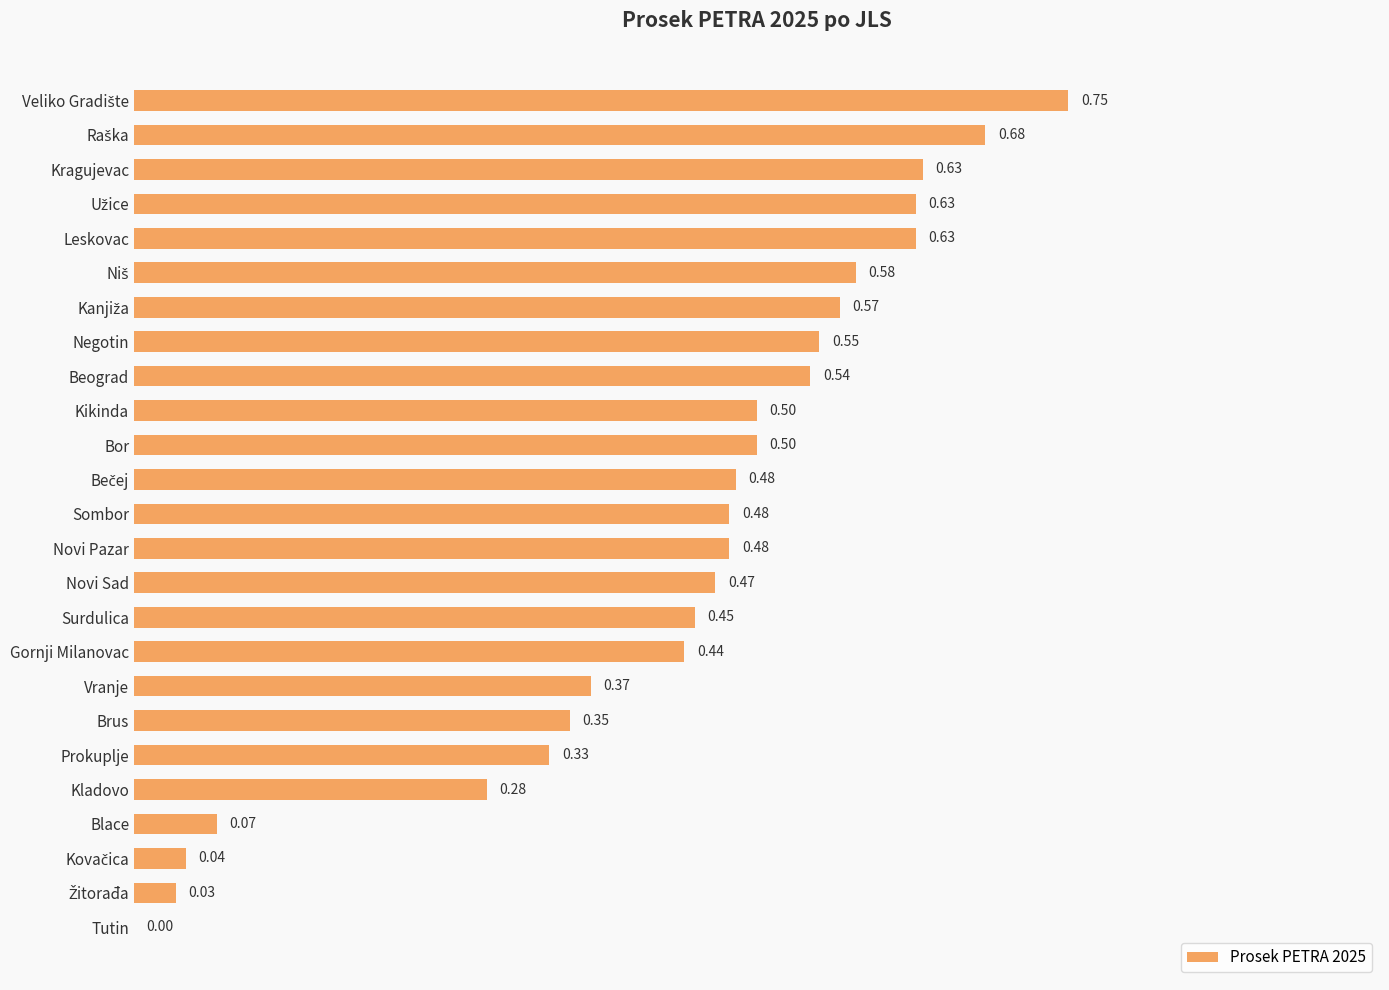

Between Sombor and Brus, which is larger?

Sombor